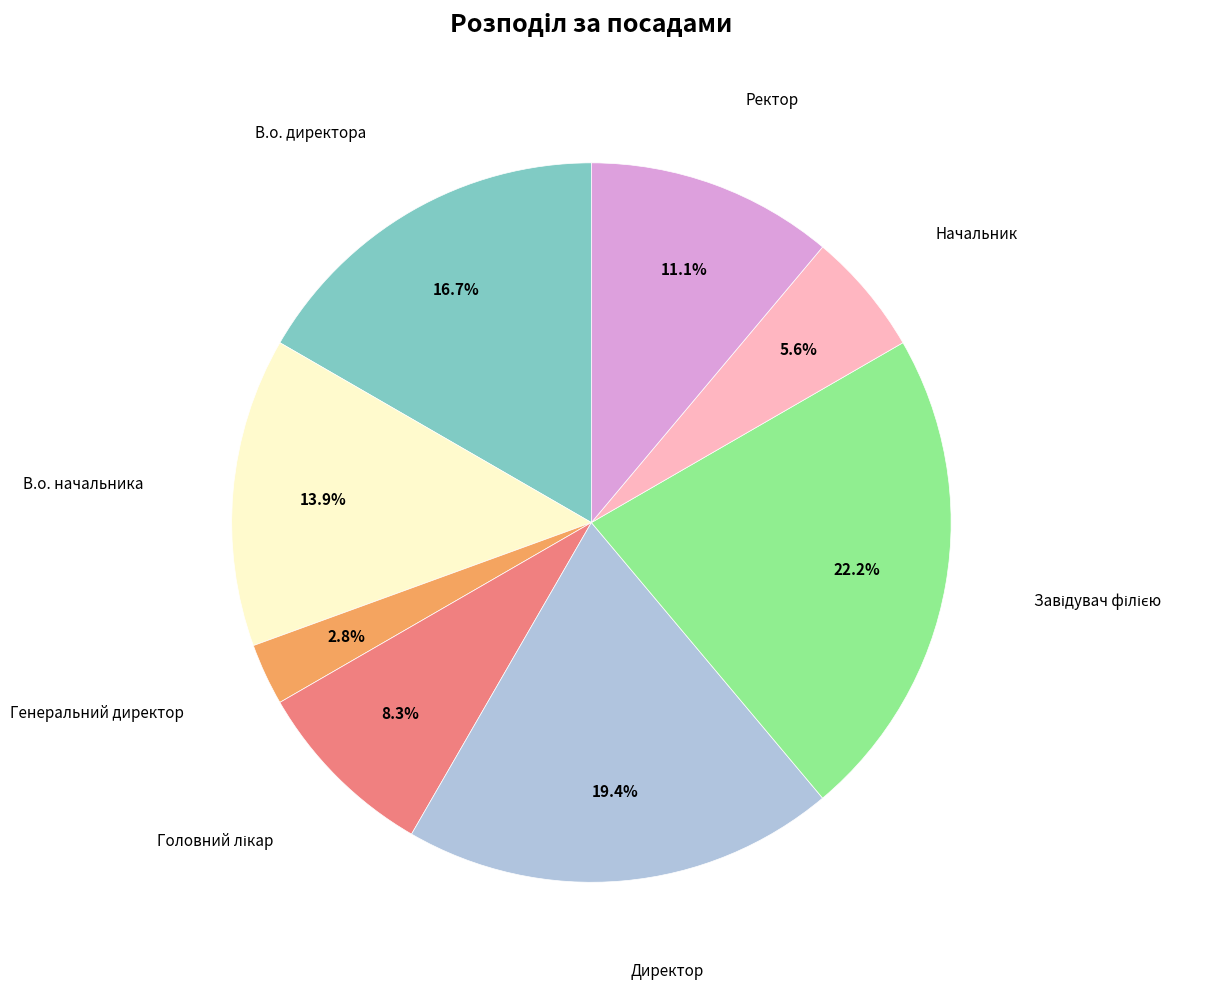

Is there any slice that represents more than half of the pie?

No